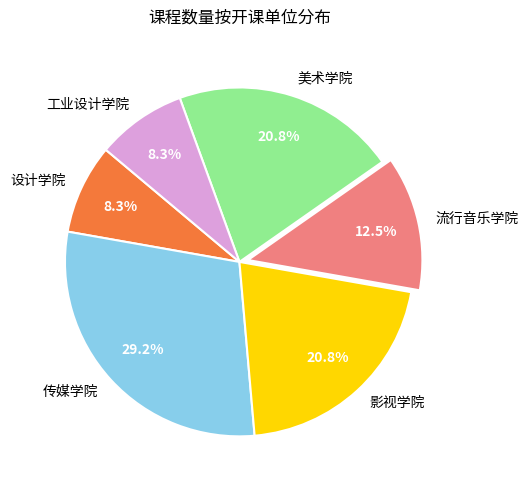

To the nearest percent, what is the difference between the 传媒学院 and 设计学院 slice percentages?

21%